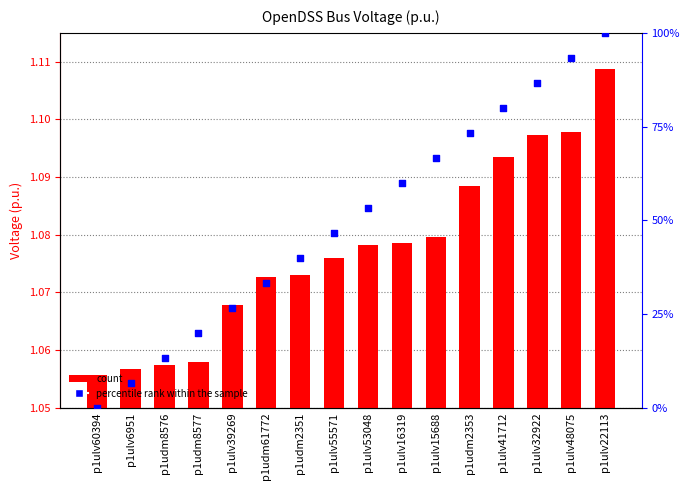

Which series contains the lowest Y value?

percentile rank within the sample